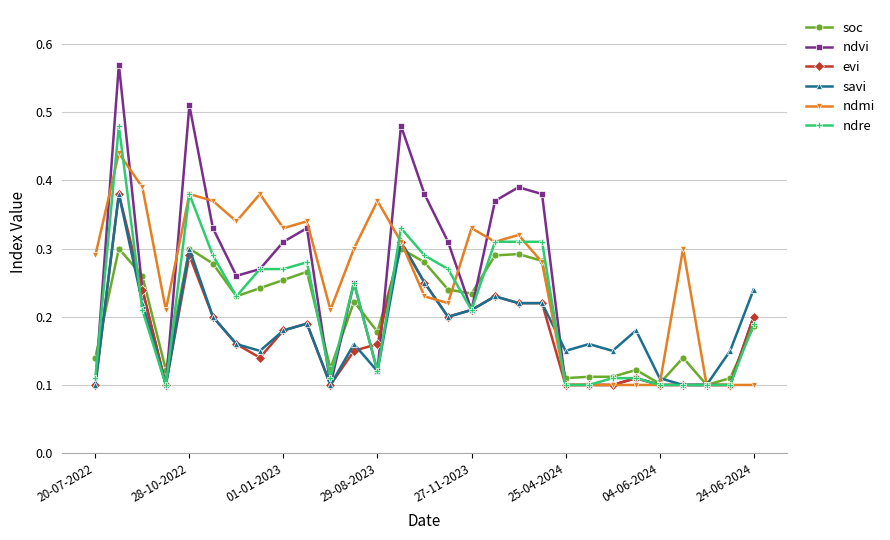

Which series ends up on top after the final intersection of ndmi and ndre?

ndre